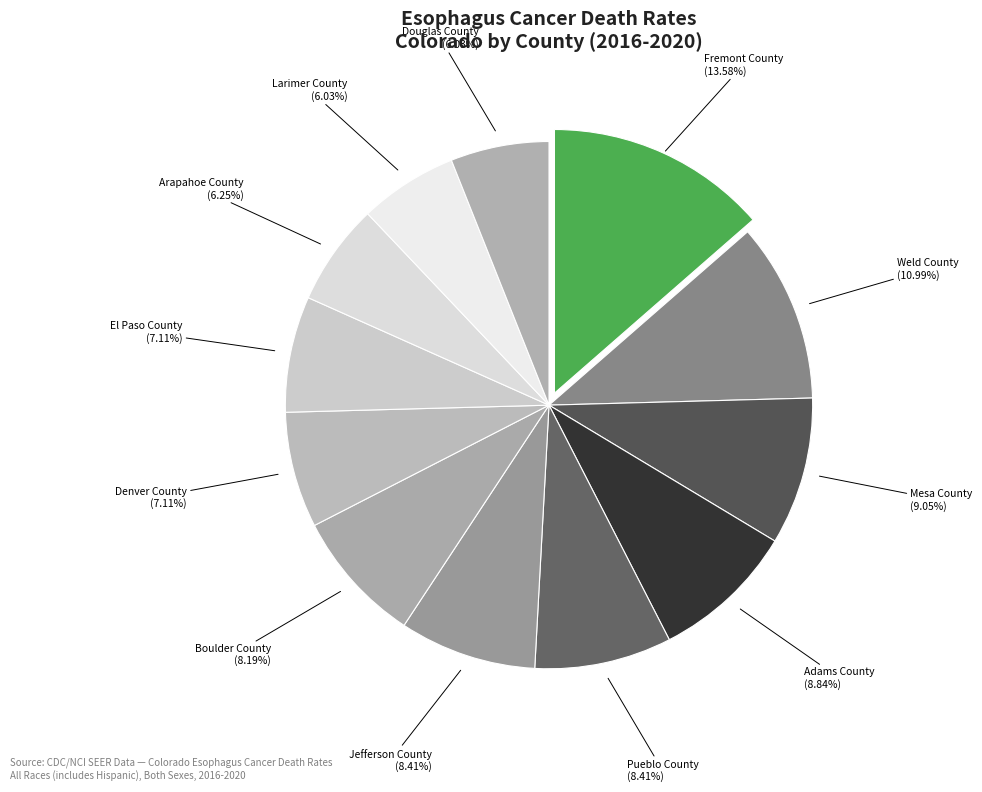

Do Jefferson County and Arapahoe County together represent more than half of the pie?

No